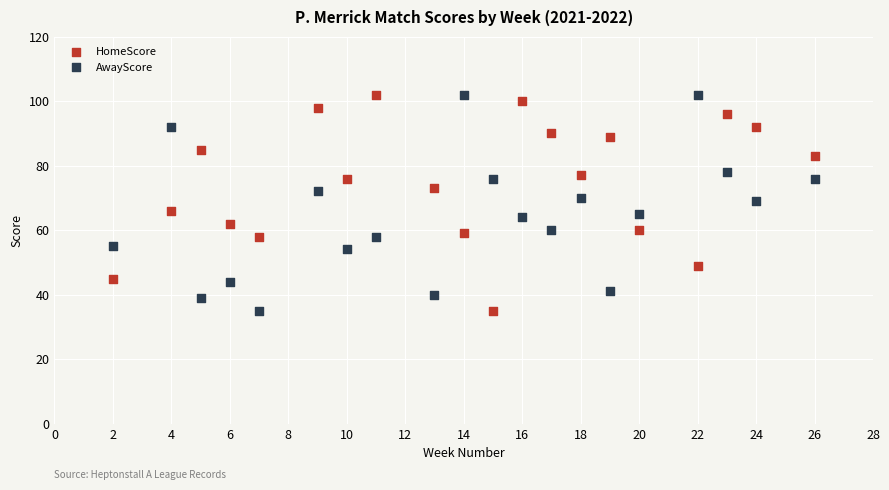

Across all data points, what is the range of X values (max minus min)?

24